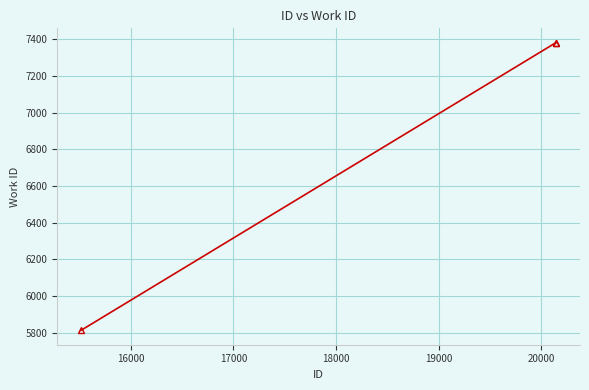

What is the difference between the maximum and minimum values?

1569